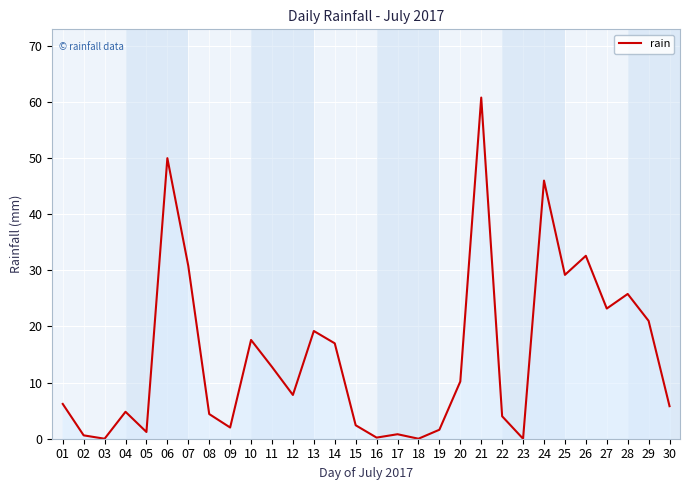

The chart shows a value of 55.2 at 07. True or false?

False